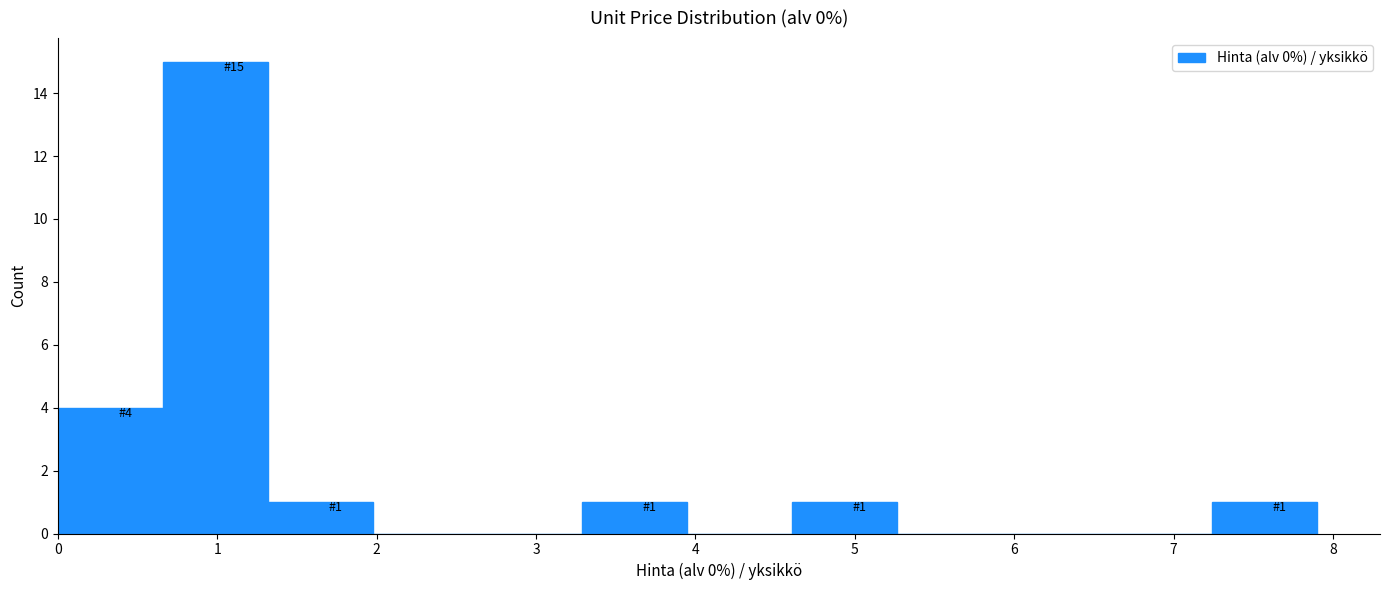

Which range on the x-axis has the tallest bar?

0.7 to 1.3